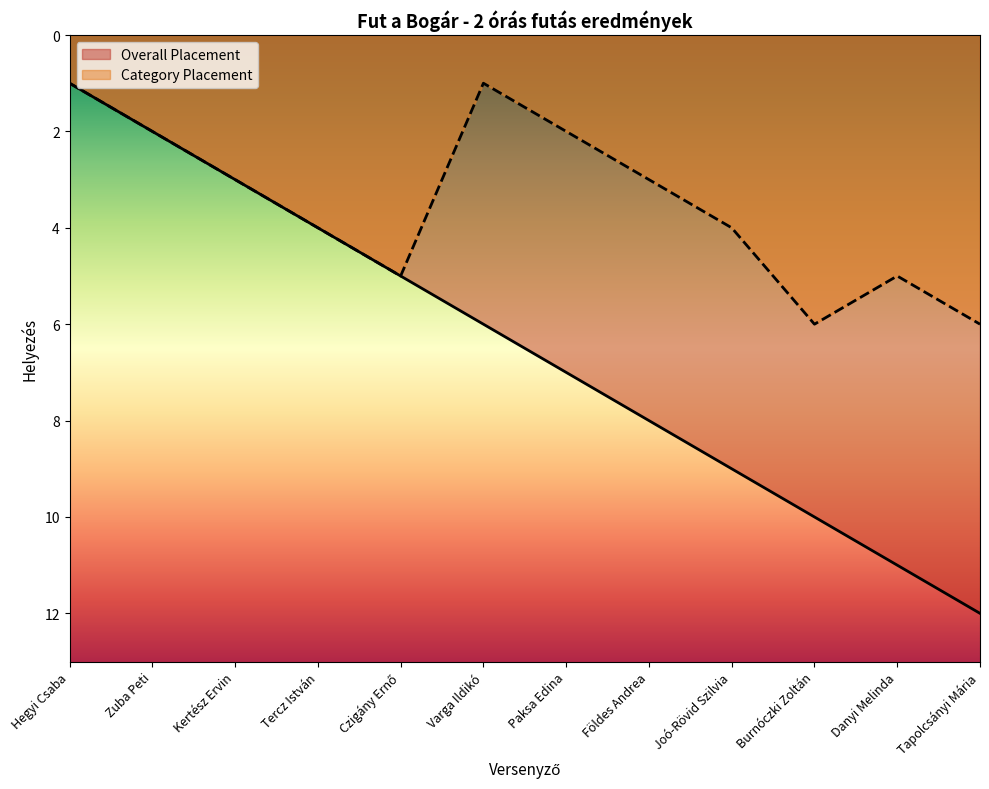

How many lines are shown in the chart?

2